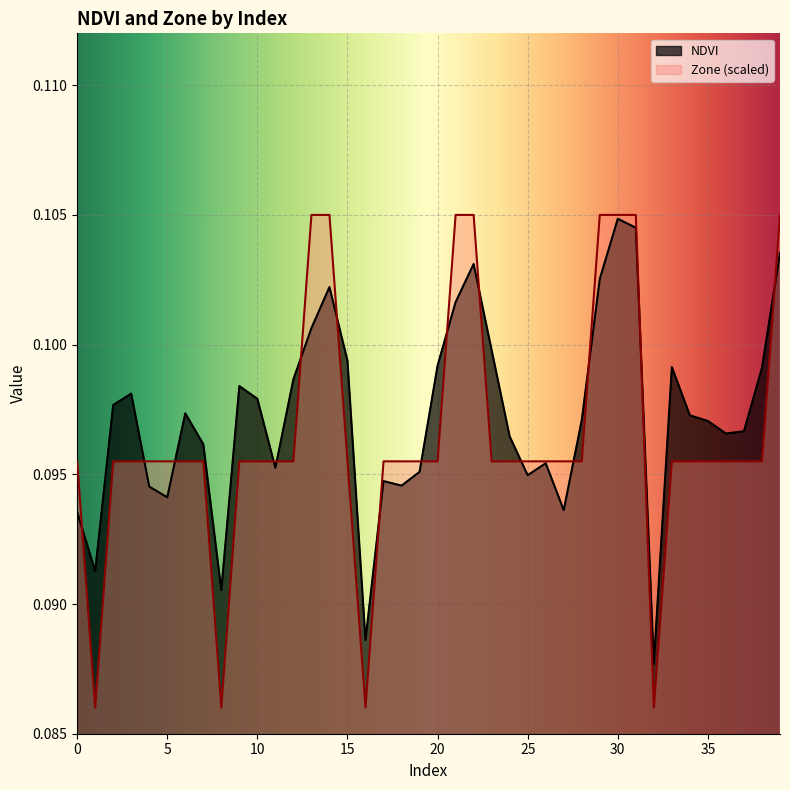

What is the sum of the NDVI values at 8 and 19?

0.2